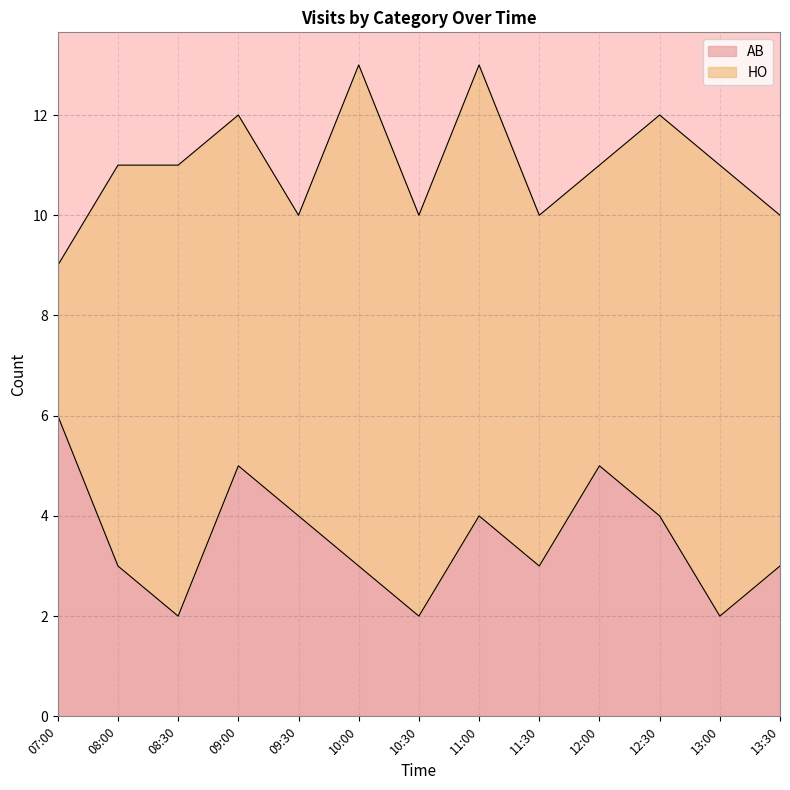

What is the value of the 12th point from the left?

2